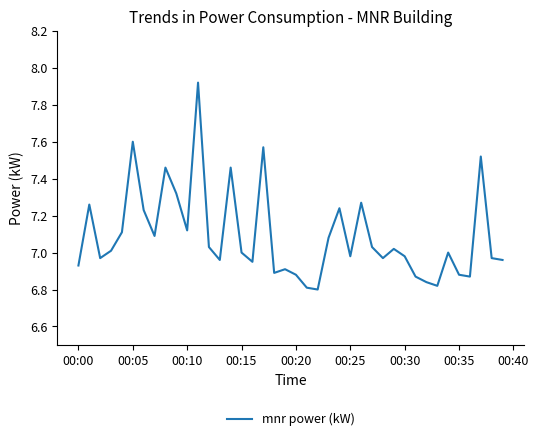

Does the chart display data point markers on the line(s)?

No